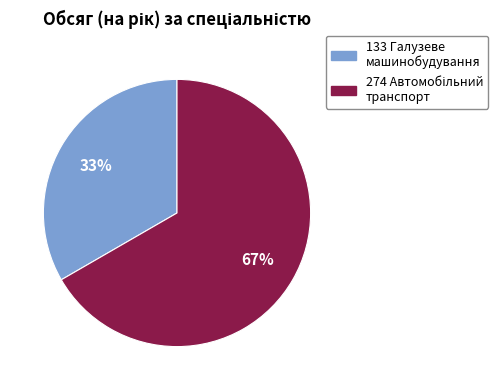

Does any single category account for the majority?

Yes